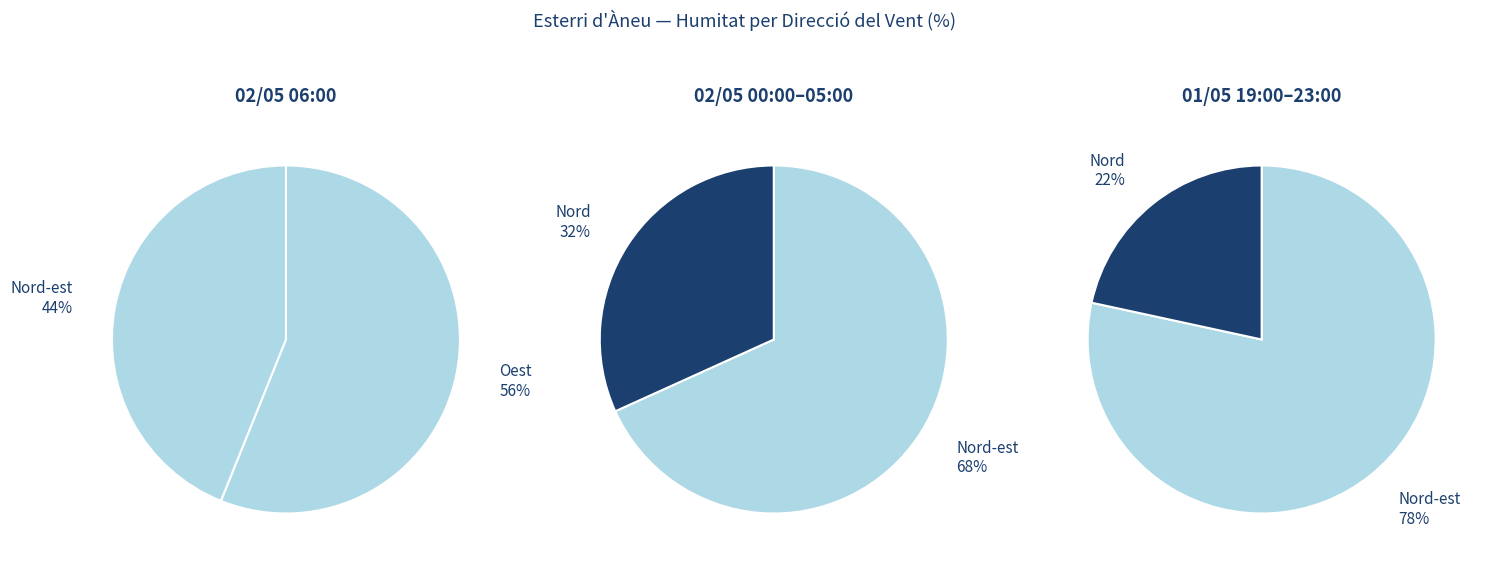

The Nord (3) slice represents 15% of the pie. True or false?

False